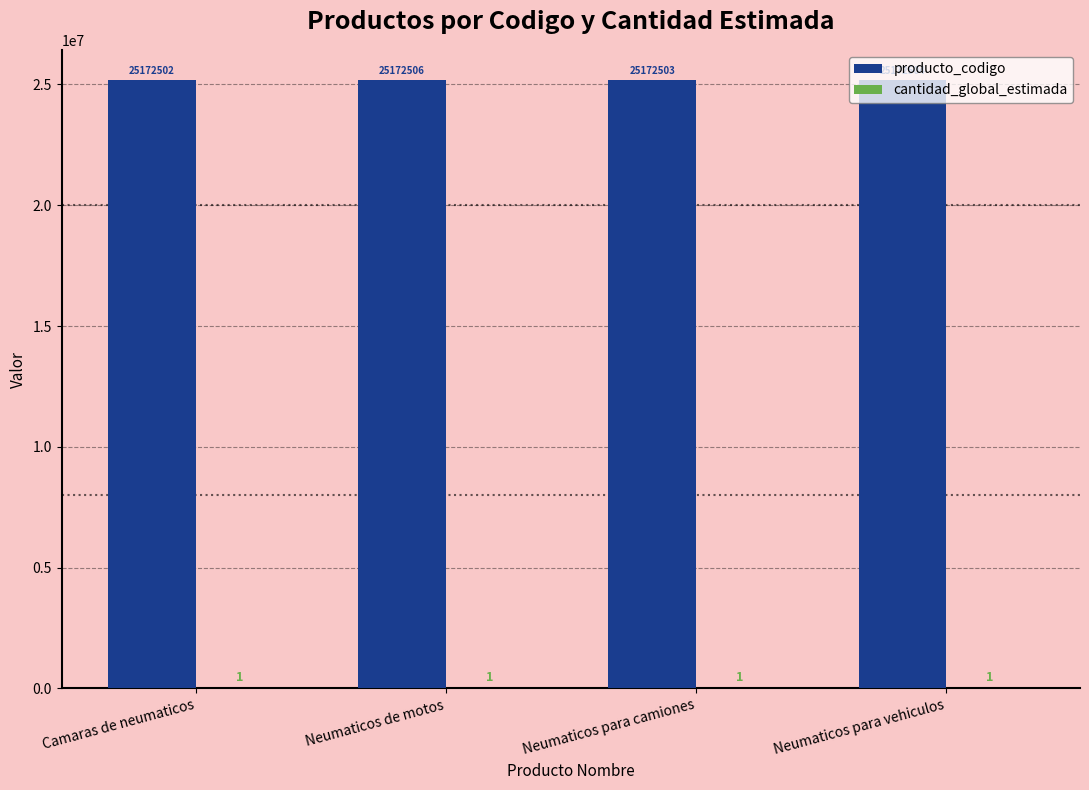

At which label does producto_codigo first exceed 25172504?

Neumaticos de motos